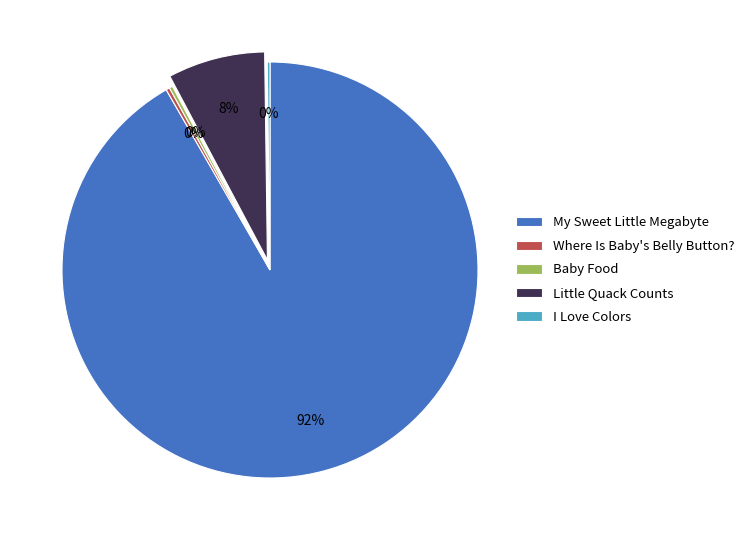

Does any single category account for the majority?

Yes